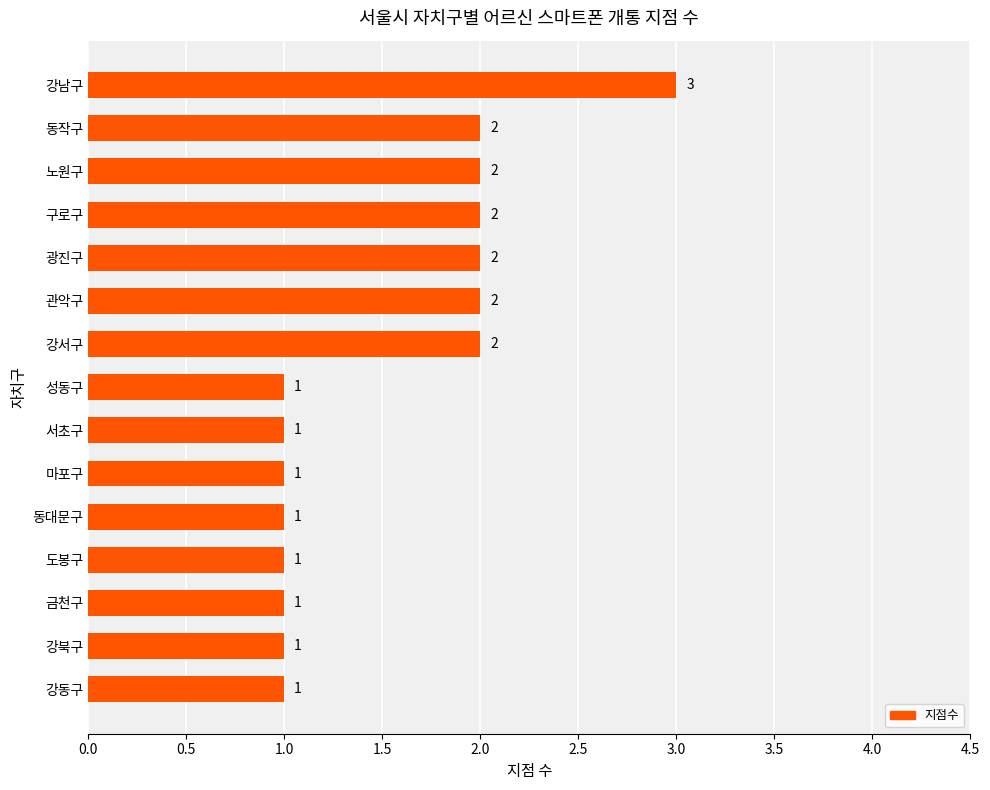

What is the sum of the values at 동작구 and 노원구?

4